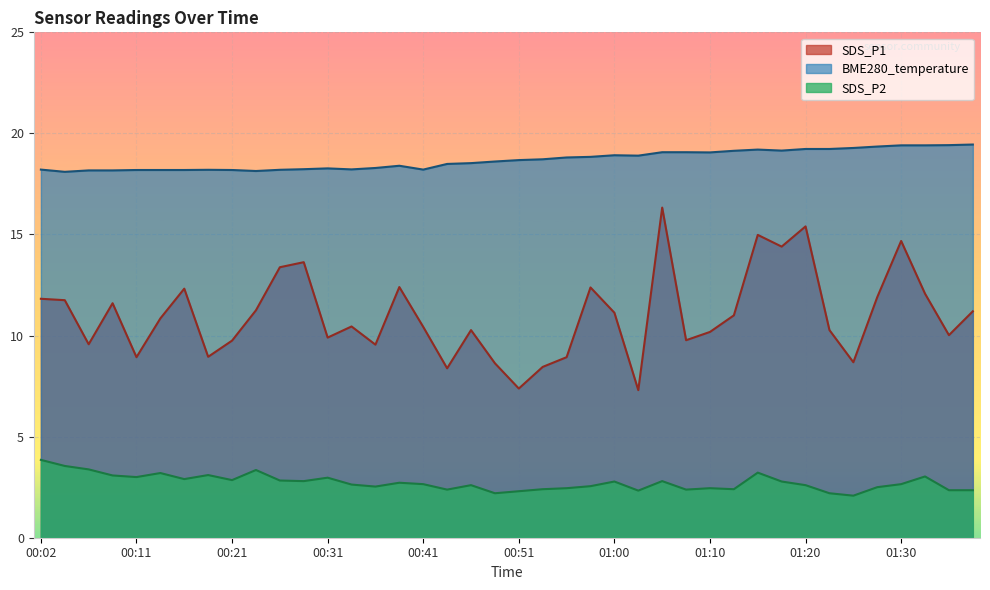

What is the value of the BME280_temperature point at the 34th from the left?

19.2